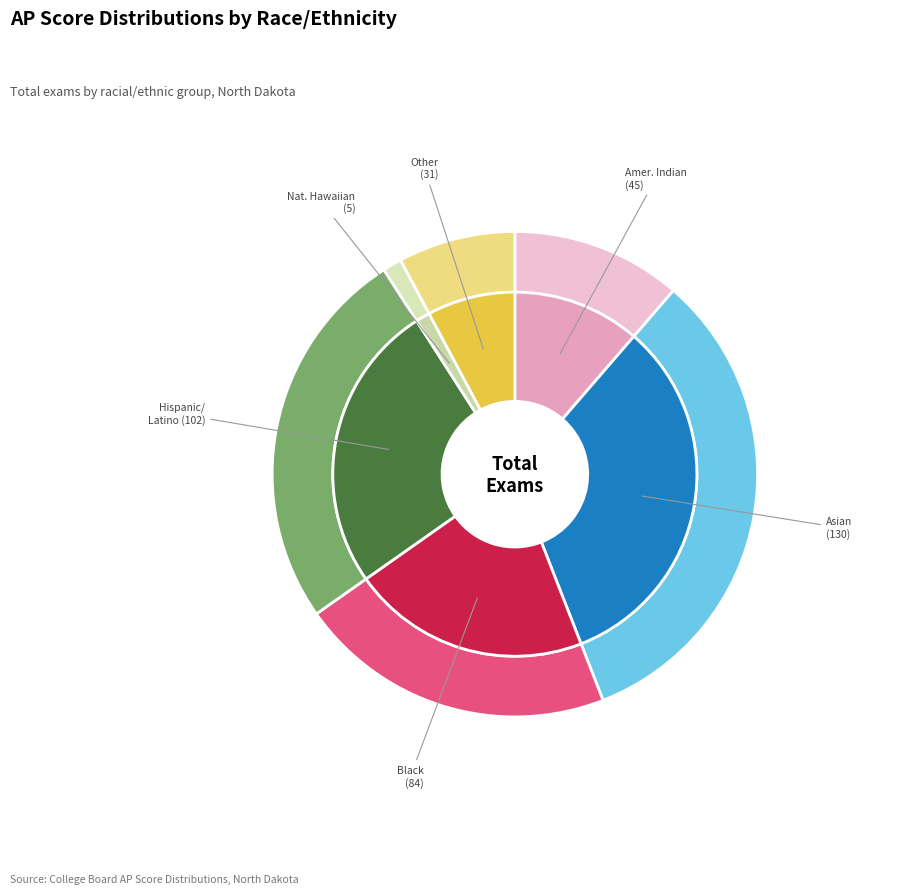

Rank the categories by value from lowest to highest.

NATIVE HAWAIIAN/
OTH PACF ISL, OTHER, AMERICAN INDIAN/
ALASKA NATIVE, BLACK, HISPANIC/
LATINO, ASIAN